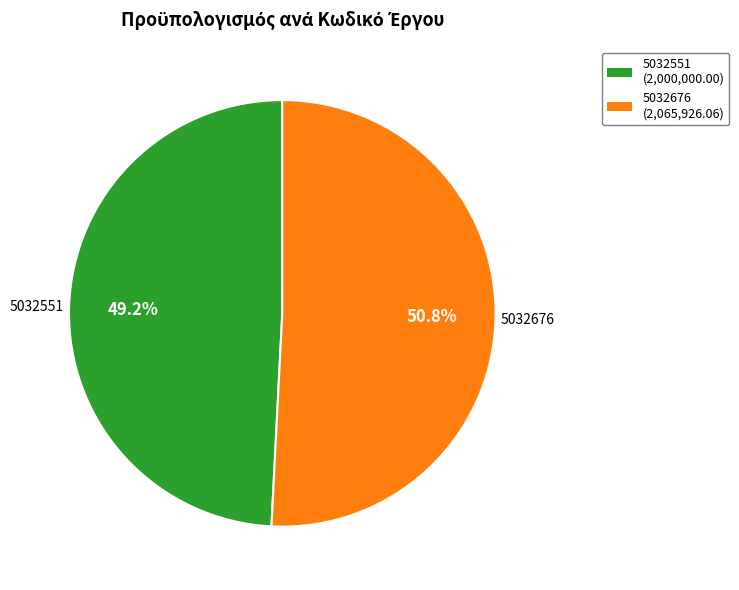

Rank the categories by value from lowest to highest.

5032551, 5032676